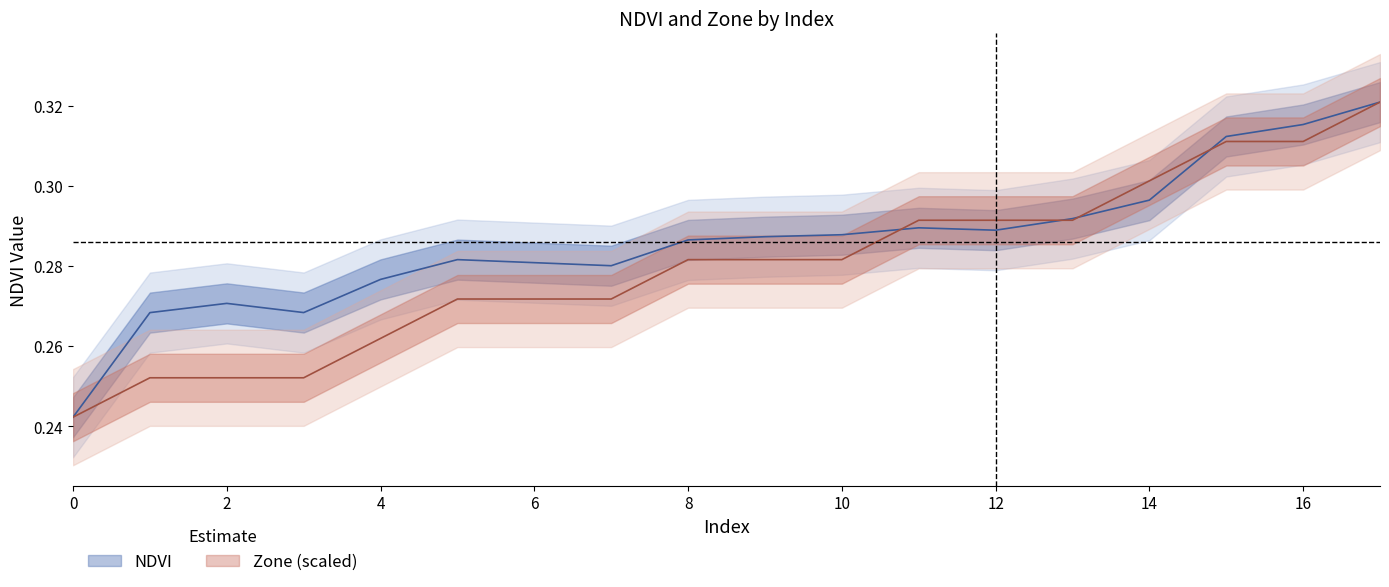

Which has a higher value, 3 or 1?

3